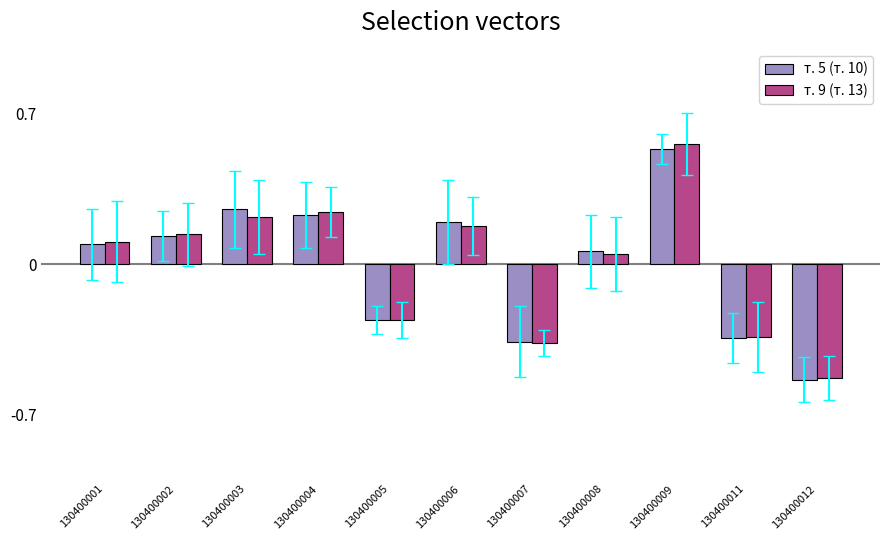

At which label does т. 9 (т. 13) reach its minimum?

130400012